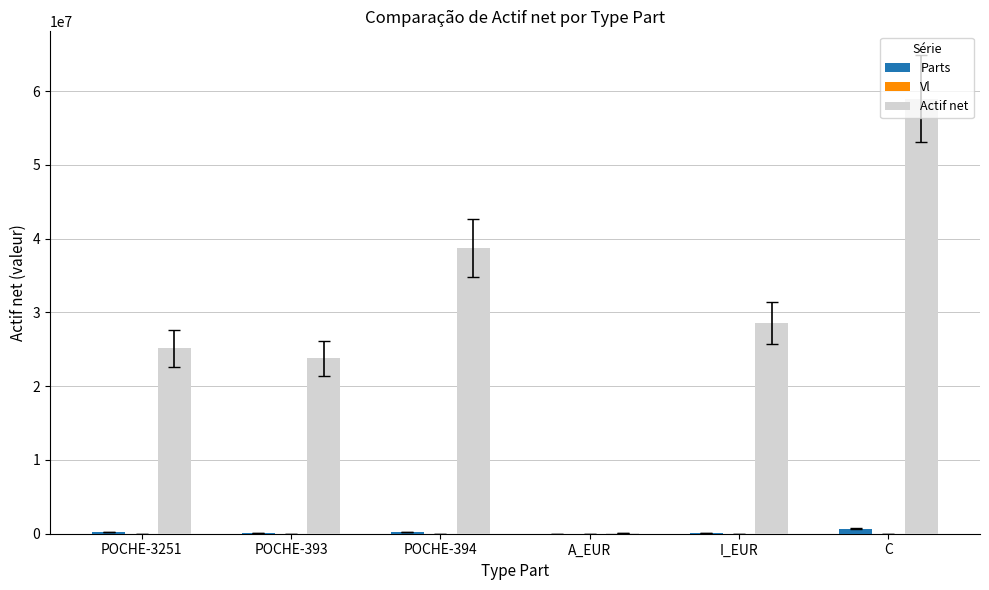

What is the sum of all Actif net values?

175225327.9